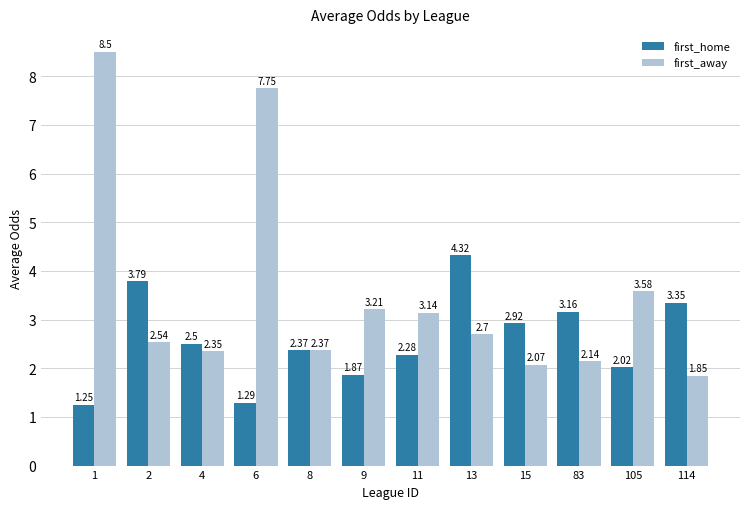

At which category is the sum across all series the highest?

1